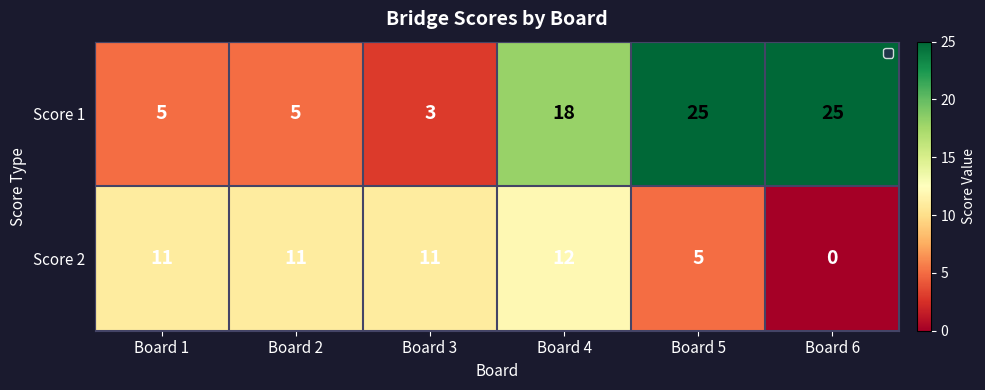

How many data points does each series have?

6